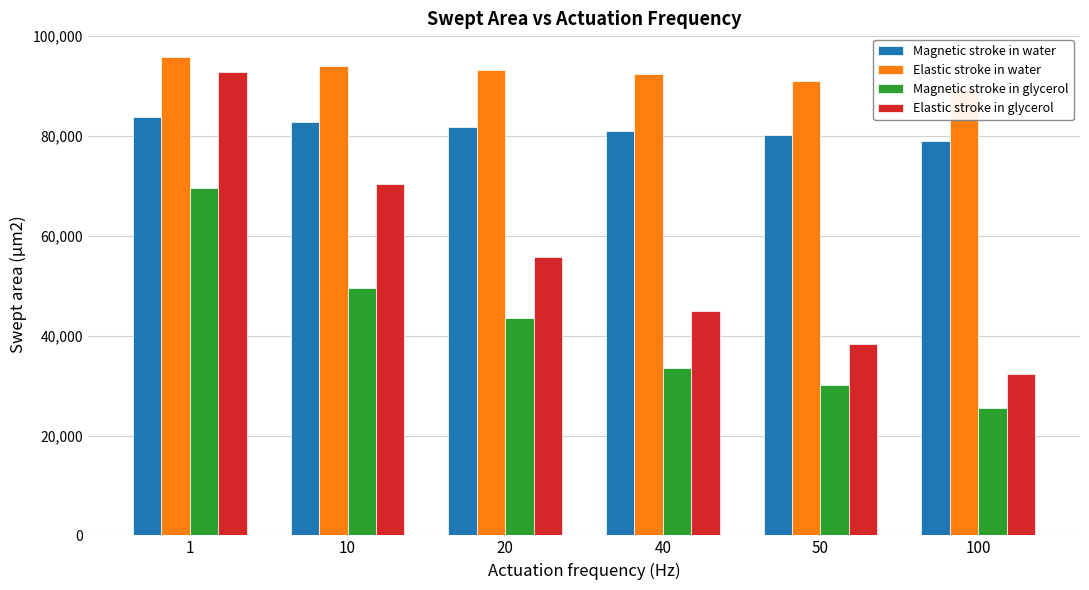

What is the average value of the Elastic stroke in water series?

92704